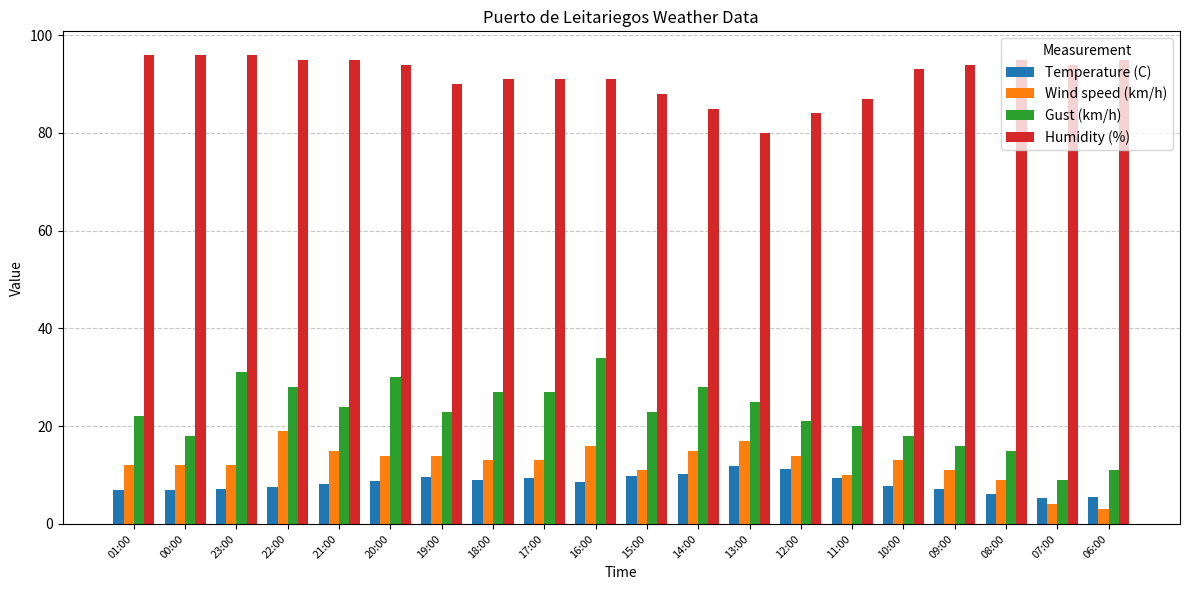

What are all the series names shown in the legend?

Temperature (C), Wind speed (km/h), Gust (km/h), Humidity (%)